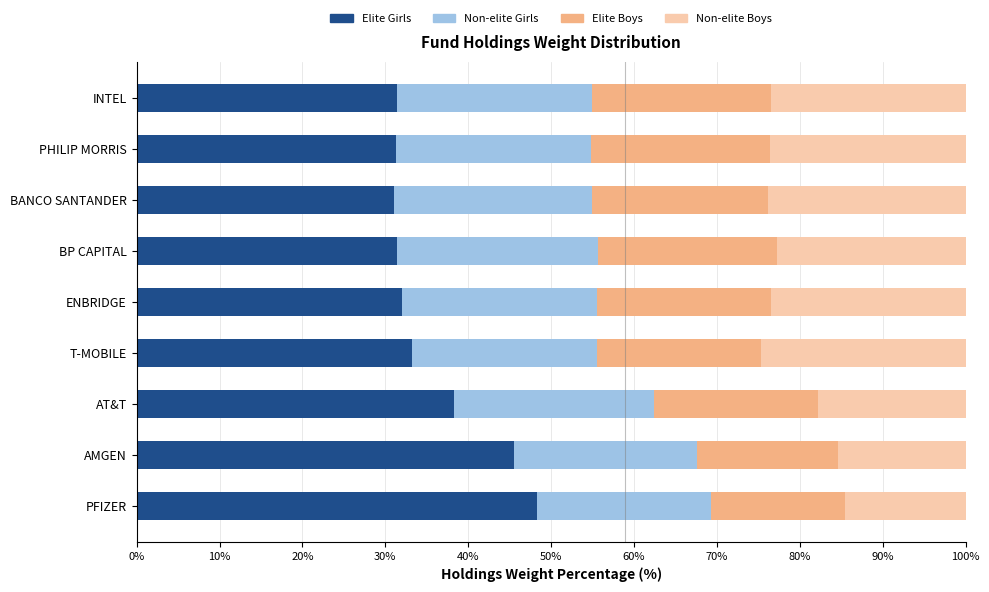

What is the difference between the maximum and minimum values in the Elite Girls series?

17.2